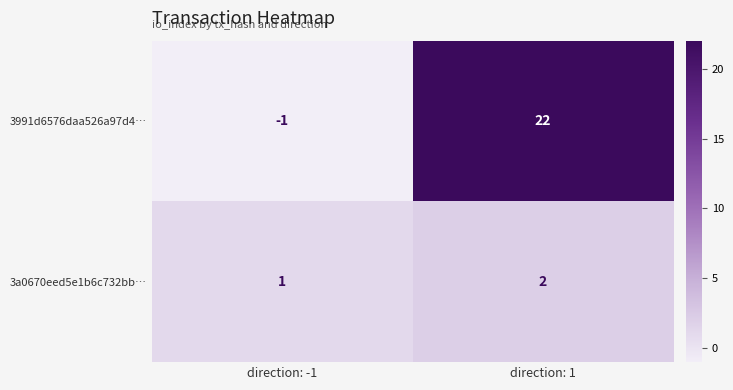

What is the difference between the 3991d6576daa526a97d4… values at direction: -1 and direction: 1?

23